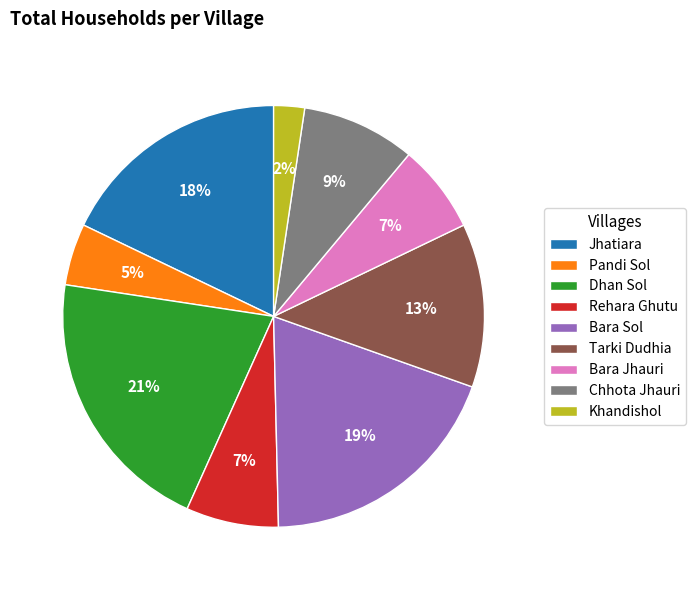

Which slice is the largest?

Dhan Sol